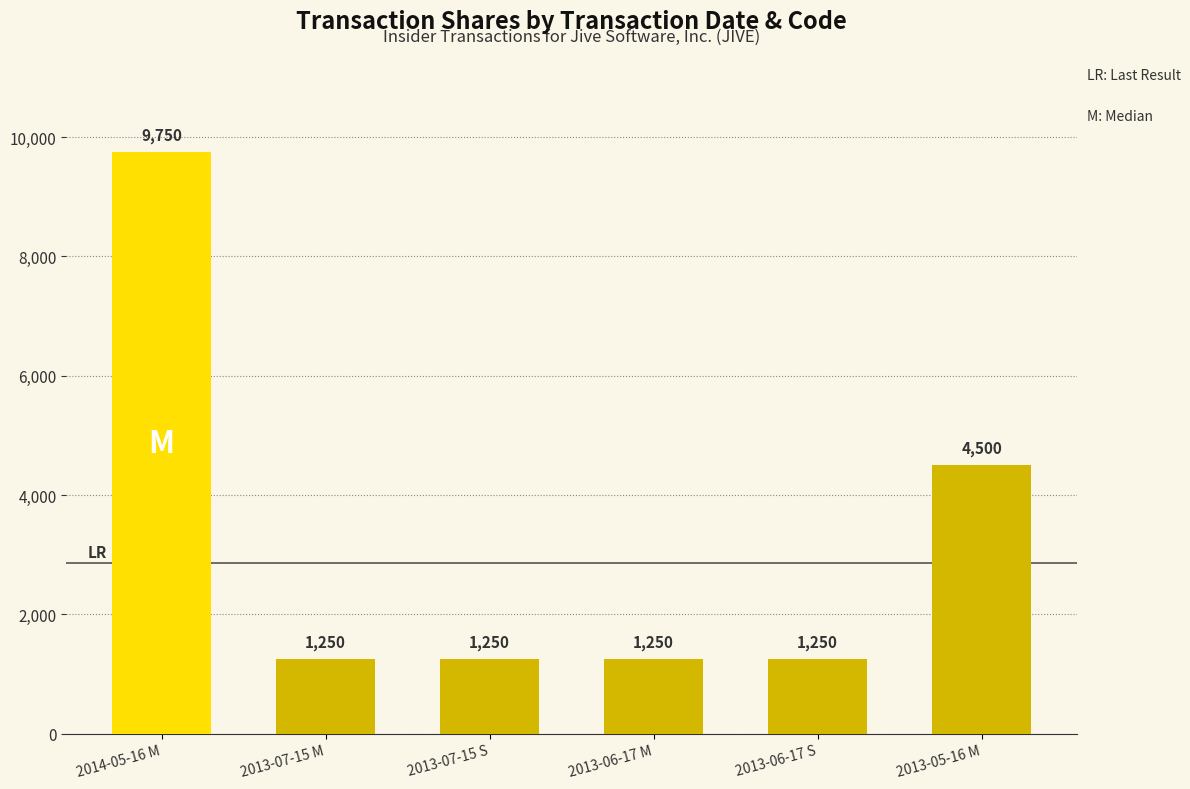

What position from the left is 2013-06-17 M?

4